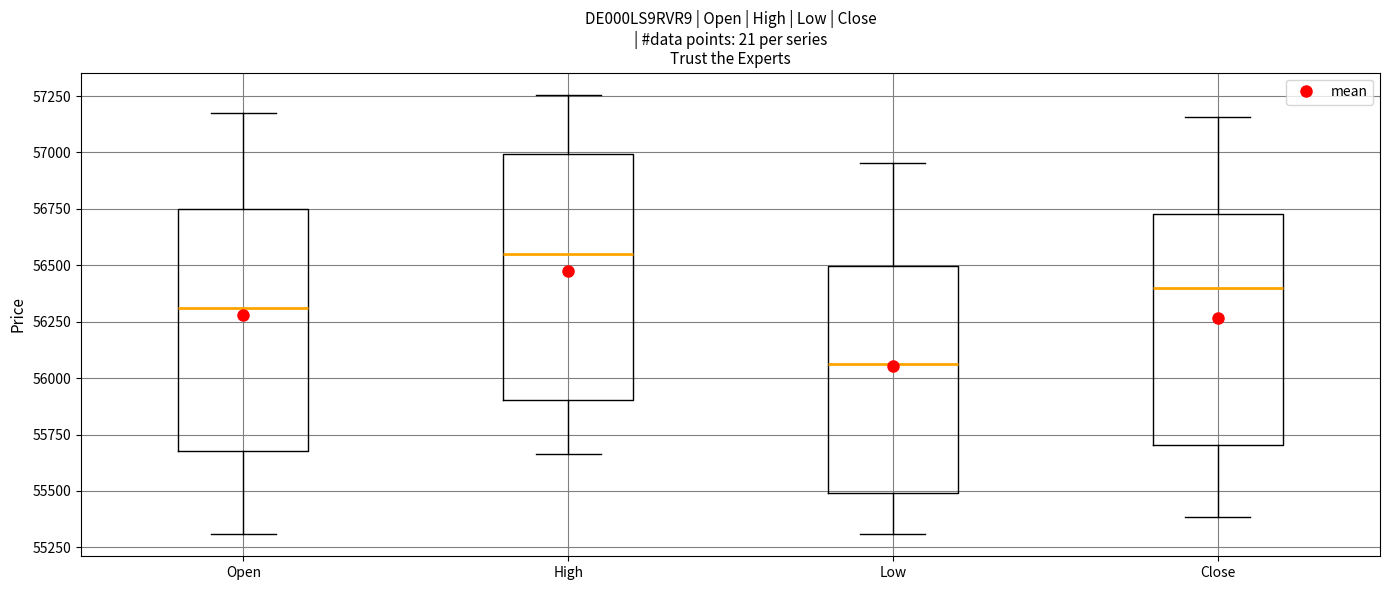

Reading left to right, transcribe this box plot: for each box, give where its median line is, the range the box spans, and where its two whiskers end, as read against the y-axis. The values are not printed on the chart, so give them approximately, as read against the axis.

Open: median 56300, box 55700 to 56750, whiskers 55300 to 57150
High: median 56550, box 55900 to 57000, whiskers 55650 to 57250
Low: median 56050, box 55500 to 56500, whiskers 55300 to 56950
Close: median 56400, box 55700 to 56750, whiskers 55400 to 57150